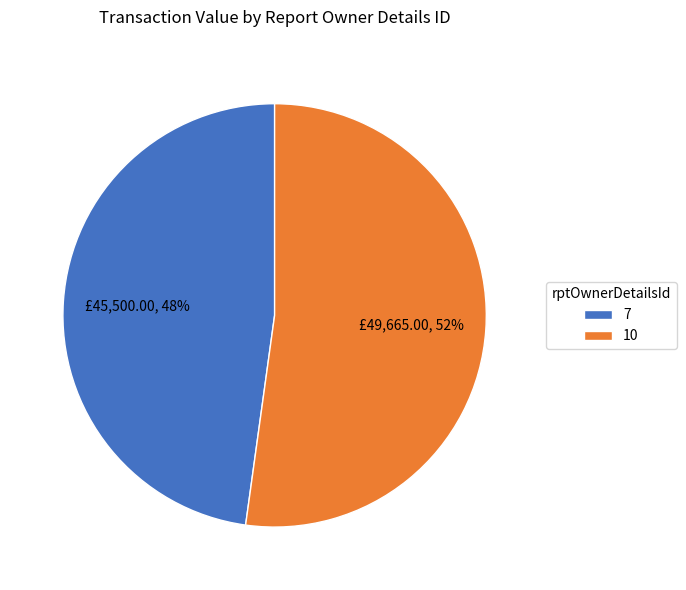

Is there any slice that represents more than half of the pie?

Yes